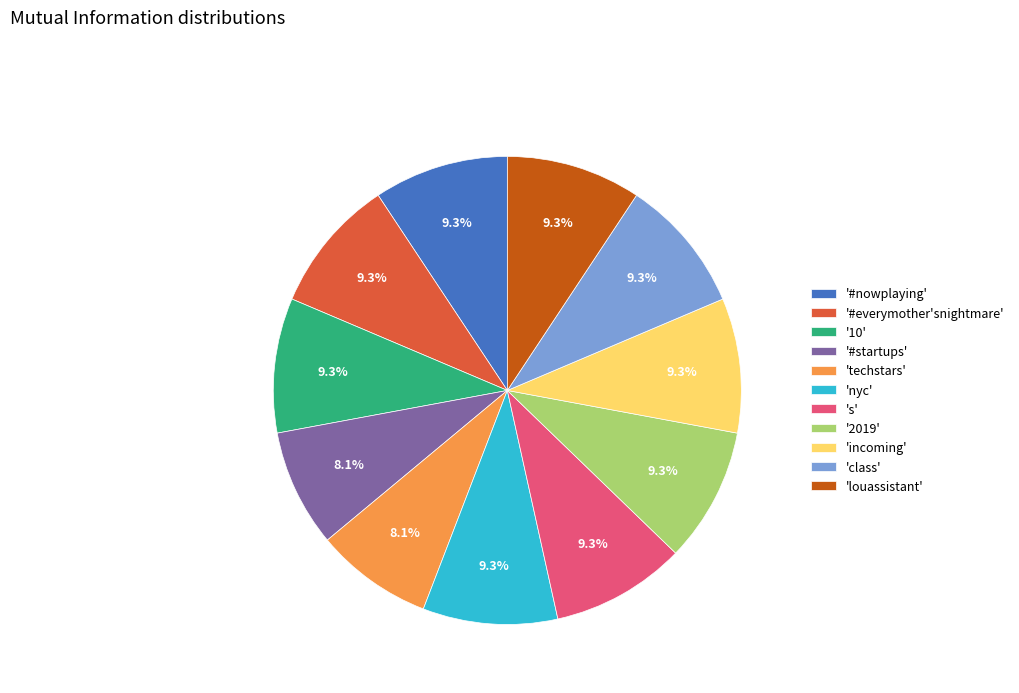

Does any single category account for the majority?

No